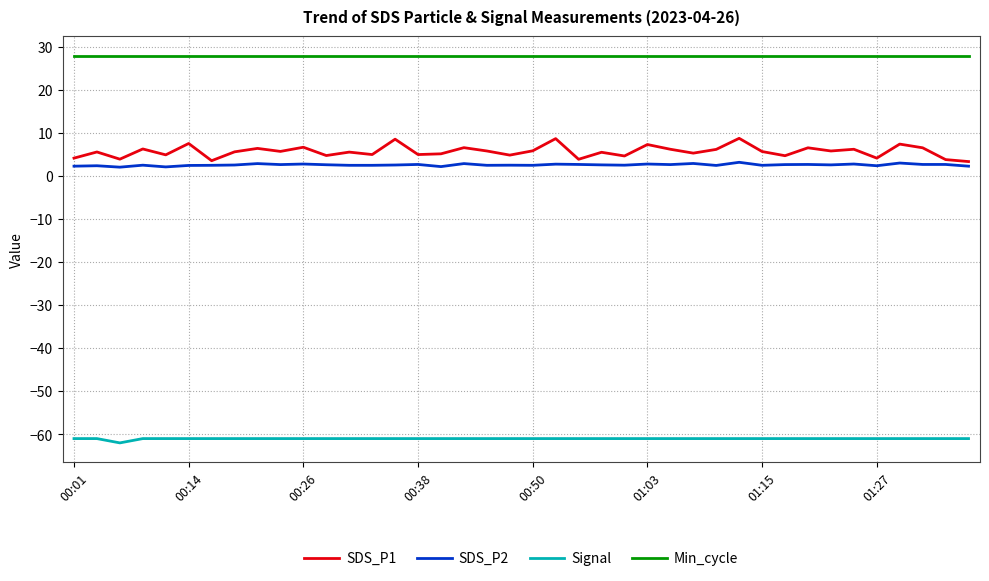

Which series has the largest range (max minus min)?

SDS_P1